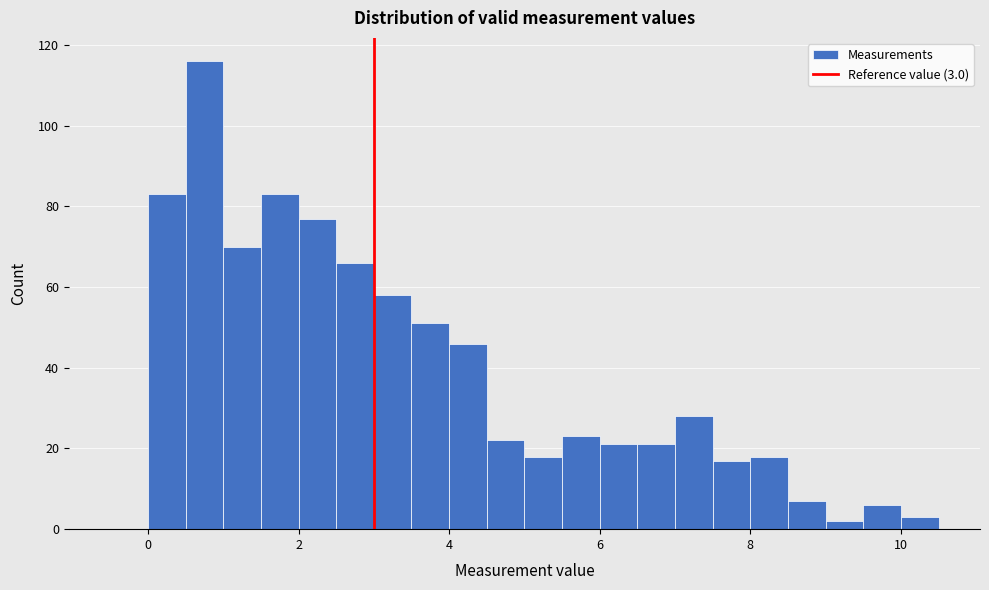

Read against the x-axis, roughly where is the centre of the tallest bar?

0.8